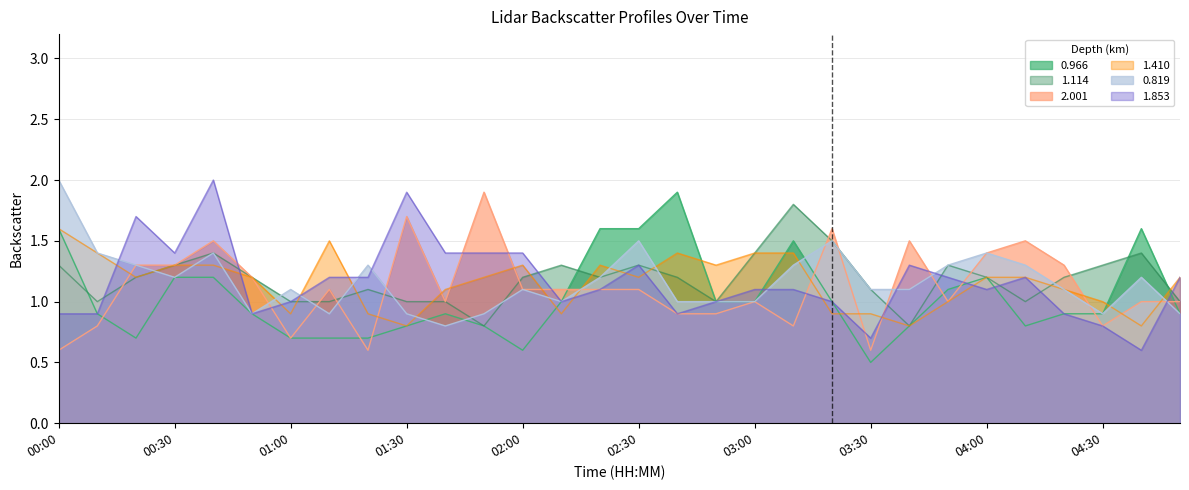

Reading left to right, what are all the values shown in this chart?

0.966: 00:00=1.6	00:10=0.9	00:20=0.7	00:30=1.2	00:40=1.2	00:50=0.9	01:00=0.7	01:10=0.7	01:20=0.7	01:30=0.8	01:40=0.9	01:50=0.8	02:00=0.6	02:10=1.0	02:20=1.6	02:30=1.6	02:40=1.9	02:50=1.0	03:00=1.0	03:10=1.5	03:20=1.0	03:30=0.5	03:40=0.8	03:50=1.1	04:00=1.2	04:10=0.8	04:20=0.9	04:30=0.9	04:40=1.6	04:50=0.9
1.114: 00:00=1.3	00:10=1.0	00:20=1.2	00:30=1.3	00:40=1.4	00:50=1.2	01:00=1.0	01:10=1.0	01:20=1.1	01:30=1.0	01:40=1.0	01:50=0.8	02:00=1.2	02:10=1.3	02:20=1.2	02:30=1.3	02:40=1.2	02:50=1.0	03:00=1.4	03:10=1.8	03:20=1.5	03:30=1.1	03:40=0.8	03:50=1.3	04:00=1.2	04:10=1.0	04:20=1.2	04:30=1.3	04:40=1.4	04:50=1.0
2.001: 00:00=0.6	00:10=0.8	00:20=1.3	00:30=1.3	00:40=1.5	00:50=1.2	01:00=0.7	01:10=1.1	01:20=0.6	01:30=1.7	01:40=1.0	01:50=1.9	02:00=1.1	02:10=1.1	02:20=1.1	02:30=1.1	02:40=0.9	02:50=0.9	03:00=1.0	03:10=0.8	03:20=1.6	03:30=0.6	03:40=1.5	03:50=1.0	04:00=1.4	04:10=1.5	04:20=1.3	04:30=0.8	04:40=1.0	04:50=1.0
1.410: 00:00=1.6	00:10=1.4	00:20=1.2	00:30=1.3	00:40=1.3	00:50=1.2	01:00=0.9	01:10=1.5	01:20=0.9	01:30=0.8	01:40=1.1	01:50=1.2	02:00=1.3	02:10=0.9	02:20=1.3	02:30=1.2	02:40=1.4	02:50=1.3	03:00=1.4	03:10=1.4	03:20=0.9	03:30=0.9	03:40=0.8	03:50=1.0	04:00=1.2	04:10=1.2	04:20=1.1	04:30=1.0	04:40=0.8	04:50=1.2
0.819: 00:00=2.0	00:10=1.4	00:20=1.3	00:30=1.2	00:40=1.4	00:50=0.9	01:00=1.1	01:10=0.9	01:20=1.3	01:30=0.9	01:40=0.8	01:50=0.9	02:00=1.1	02:10=1.0	02:20=1.2	02:30=1.5	02:40=1.0	02:50=1.0	03:00=1.0	03:10=1.3	03:20=1.5	03:30=1.1	03:40=1.1	03:50=1.3	04:00=1.4	04:10=1.3	04:20=1.1	04:30=0.9	04:40=1.2	04:50=0.9
1.853: 00:00=0.9	00:10=0.9	00:20=1.7	00:30=1.4	00:40=2.0	00:50=0.9	01:00=1.0	01:10=1.2	01:20=1.2	01:30=1.9	01:40=1.4	01:50=1.4	02:00=1.4	02:10=1.0	02:20=1.1	02:30=1.3	02:40=0.9	02:50=1.0	03:00=1.1	03:10=1.1	03:20=1.0	03:30=0.7	03:40=1.3	03:50=1.2	04:00=1.1	04:10=1.2	04:20=0.9	04:30=0.8	04:40=0.6	04:50=1.2